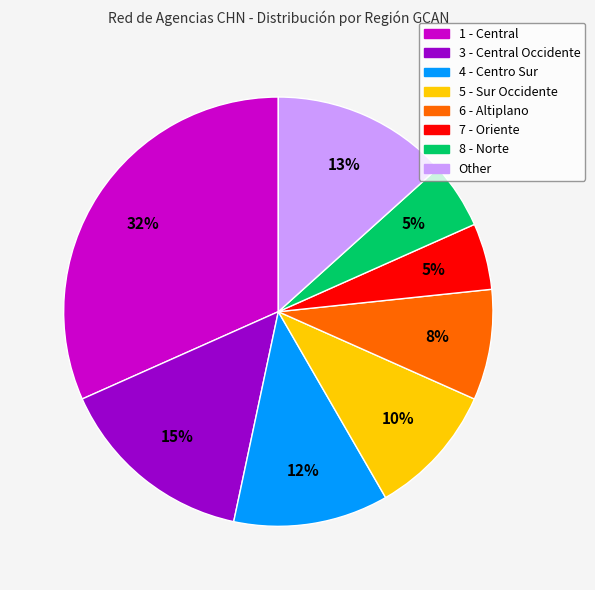

To the nearest percent, what is the combined percentage of 4 - Centro Sur and 3 - Central Occidente?

27%